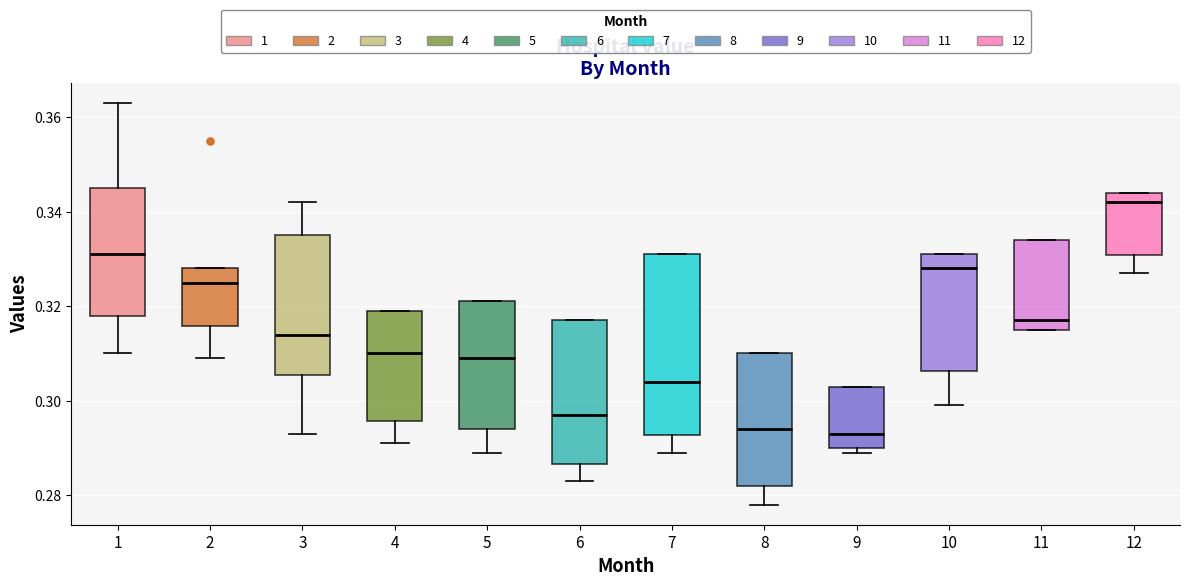

Reading left to right, transcribe this box plot: for each box, give where its median line is, the range the box spans, and where its two whiskers end, as read against the y-axis. The values are not printed on the chart, so give them approximately, as read against the axis.

1: median 0.332, box 0.318 to 0.346, whiskers 0.310 to 0.364
2: median 0.326, box 0.316 to 0.328, whiskers 0.310 to 0.328
3: median 0.314, box 0.306 to 0.336, whiskers 0.294 to 0.342
4: median 0.310, box 0.296 to 0.320, whiskers 0.292 to 0.320
5: median 0.310, box 0.294 to 0.322, whiskers 0.290 to 0.322
6: median 0.298, box 0.286 to 0.318, whiskers 0.284 to 0.318
7: median 0.304, box 0.292 to 0.332, whiskers 0.290 to 0.332
8: median 0.294, box 0.282 to 0.310, whiskers 0.278 to 0.310
9: median 0.294, box 0.290 to 0.304, whiskers 0.290 (just below the box's lower edge) to 0.304
10: median 0.328, box 0.306 to 0.332, whiskers 0.300 to 0.332
11: median 0.318, box 0.316 to 0.334, whiskers 0.316 to 0.334
12: median 0.342, box 0.330 to 0.344, whiskers 0.328 to 0.344